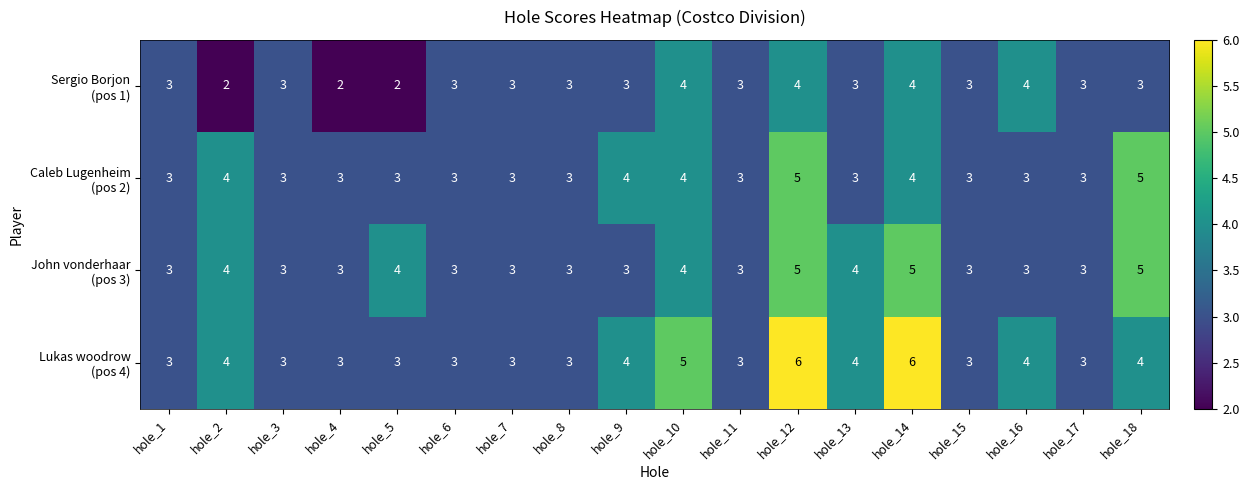

What is the total value across all series at hole_18?

17